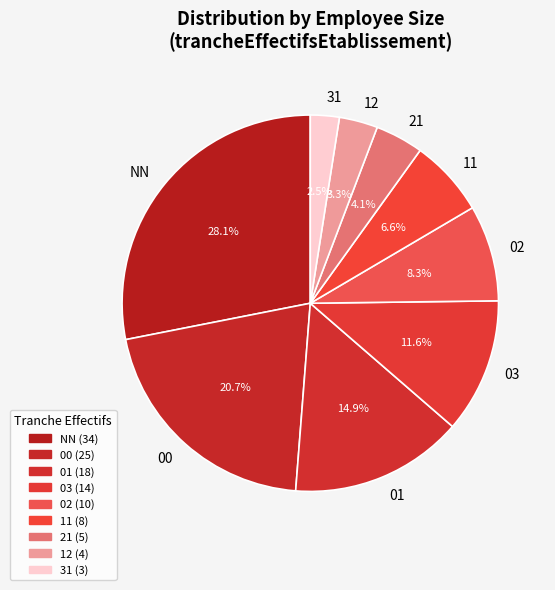

To the nearest percent, what percentage of the pie is 03?

12%